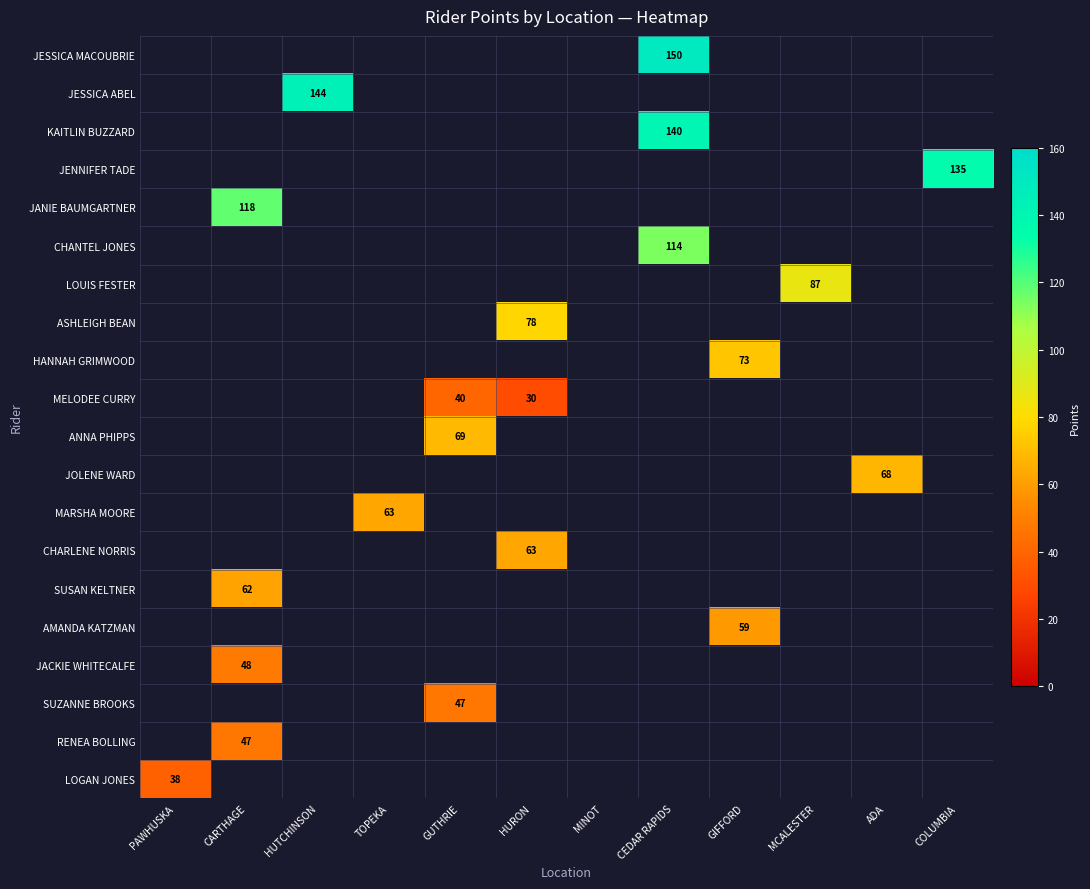

What is the minimum value shown in the chart?

30.0